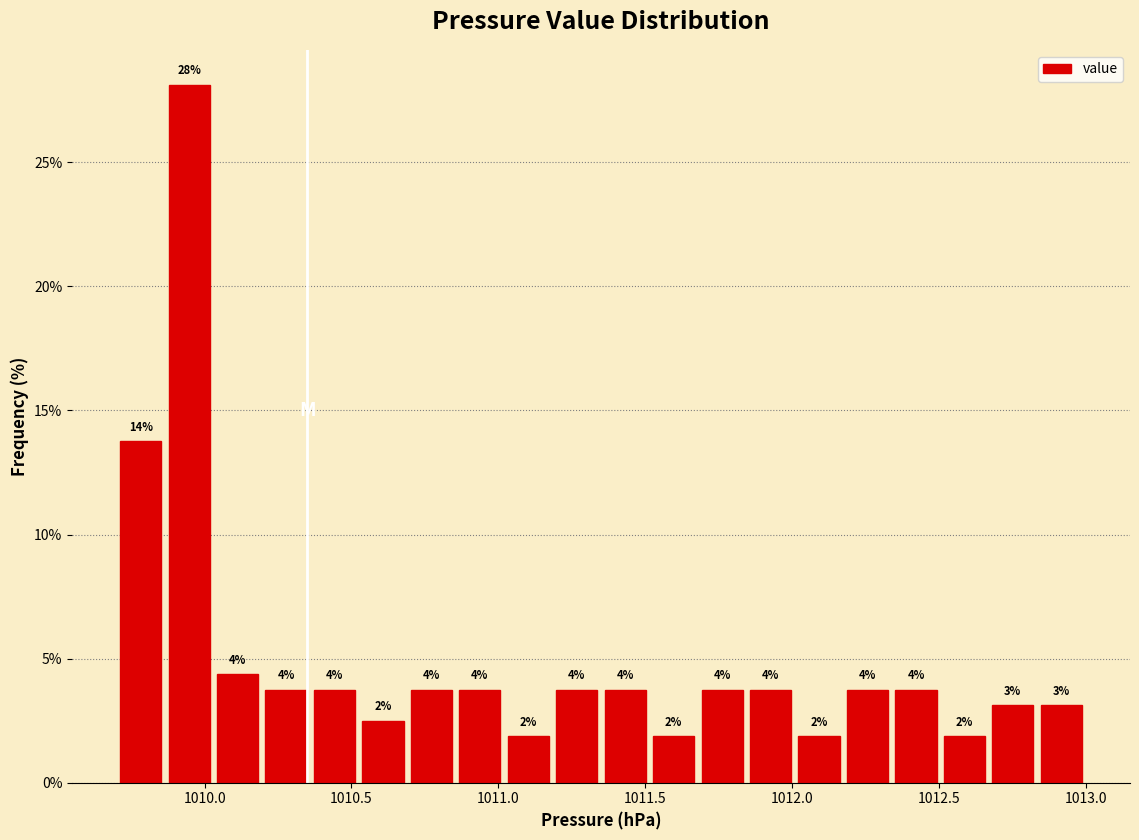

Read against the x-axis, roughly where is the centre of the tallest bar?

1009.95